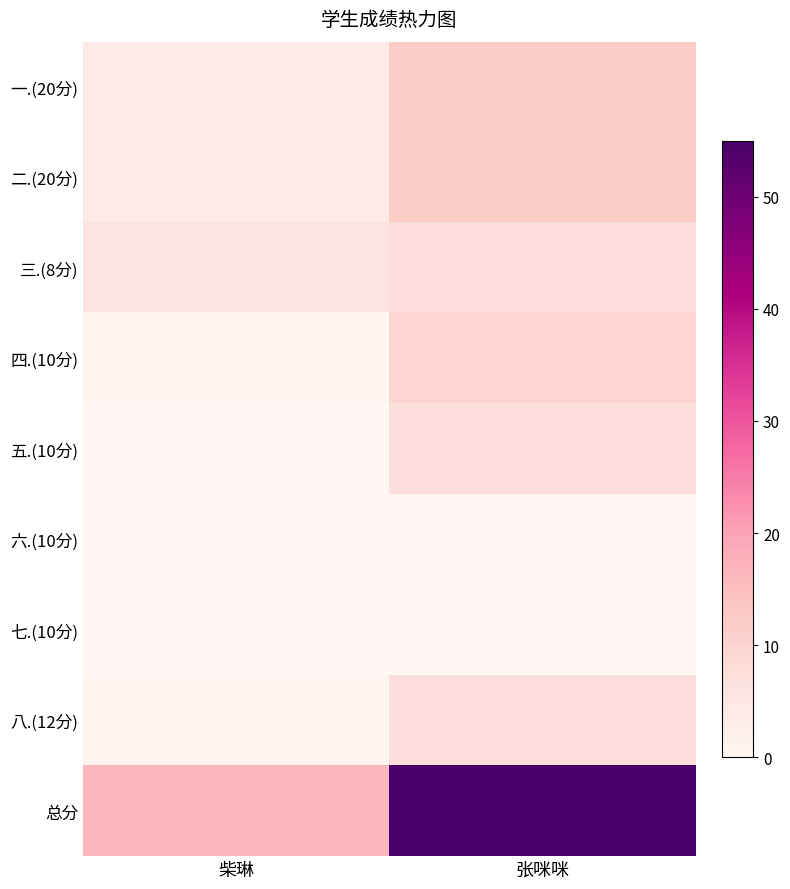

Between 张咪咪 and 柴琳, which is larger?

张咪咪